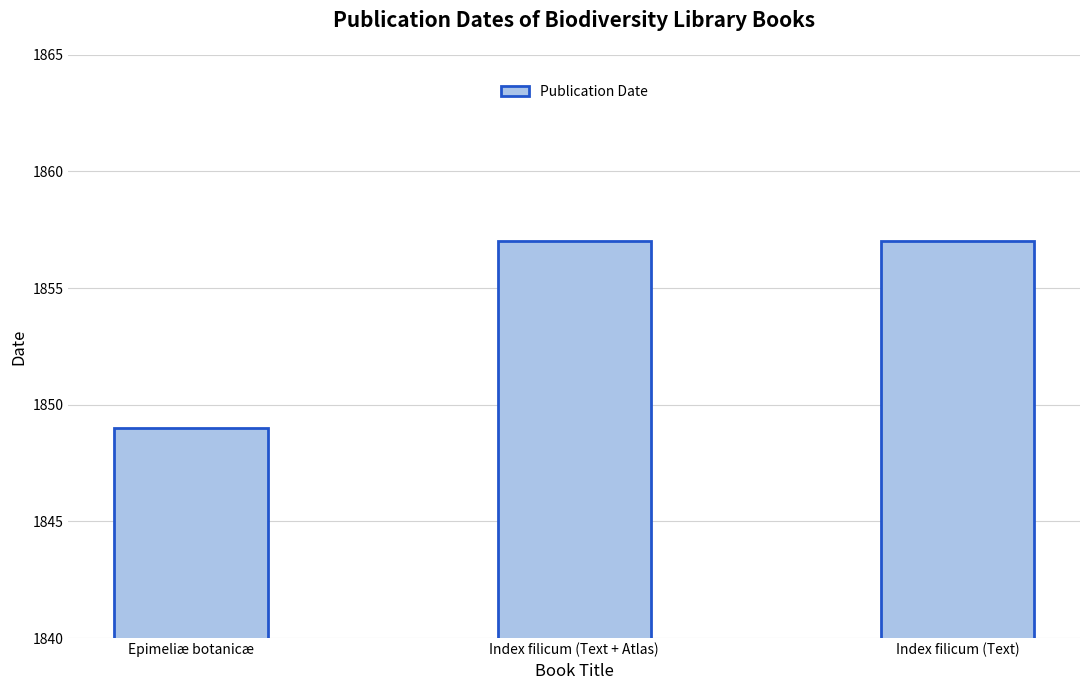

What is the maximum value shown in the chart?

1857